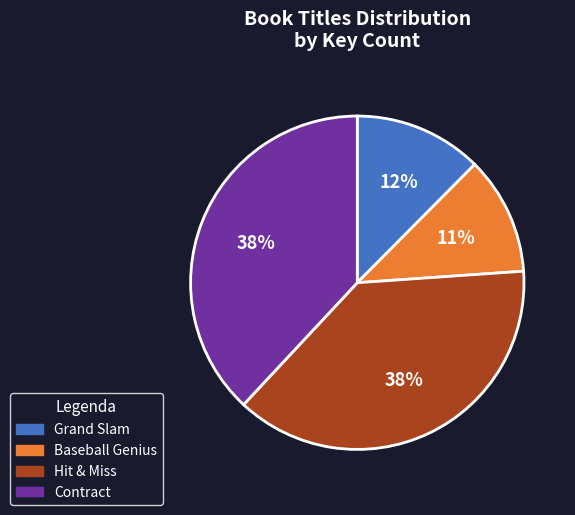

Count the number of slices in the pie.

4